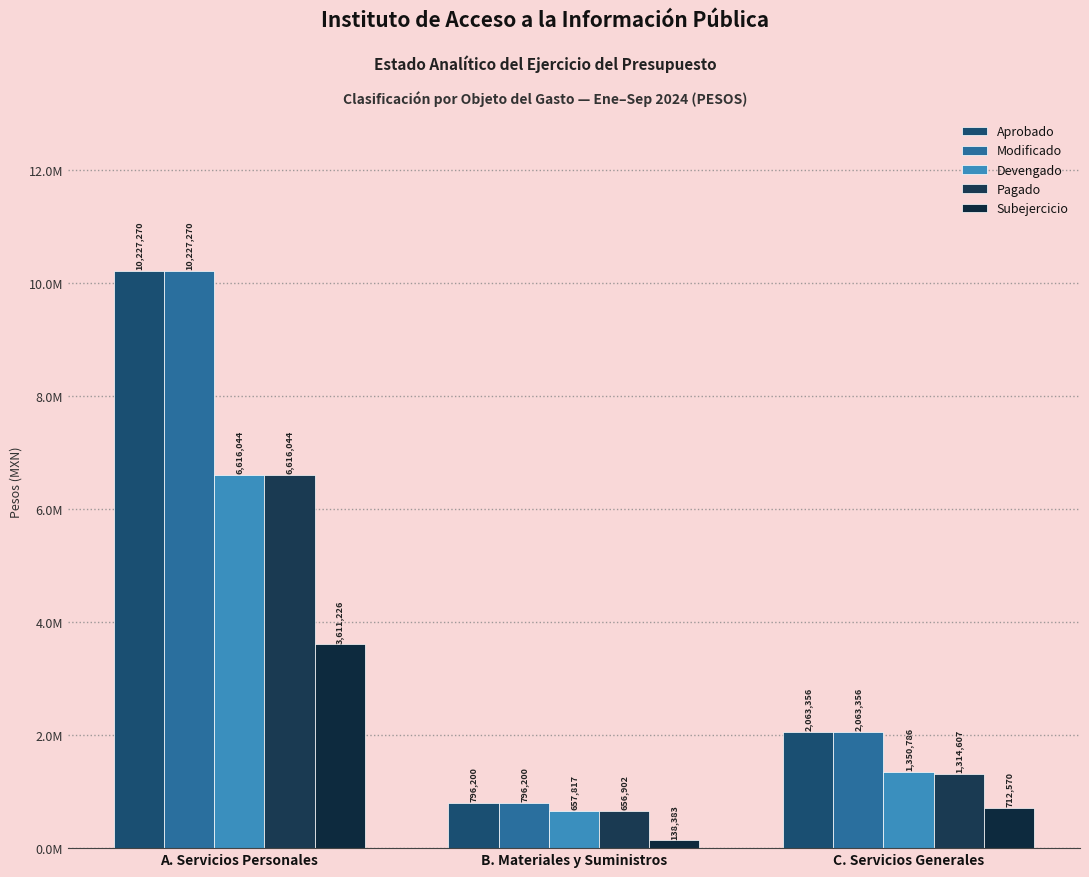

What is the minimum value shown in the chart?

138383